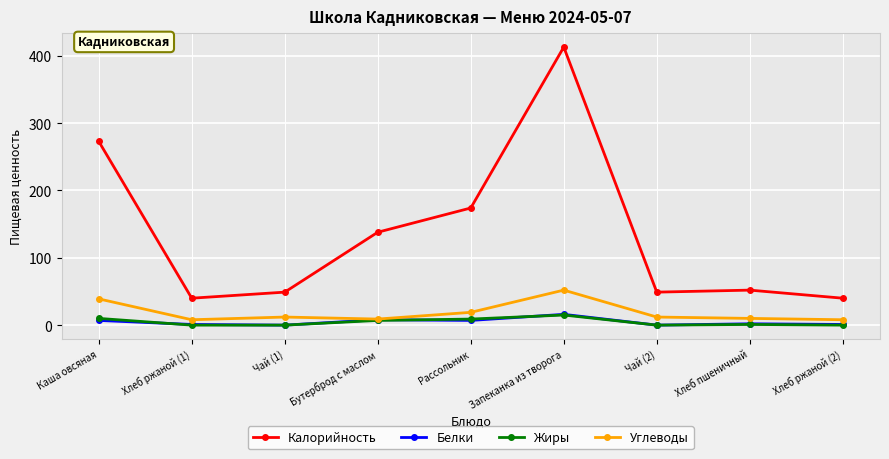

At which category does the chart reach its peak across all series?

Запеканка из творога